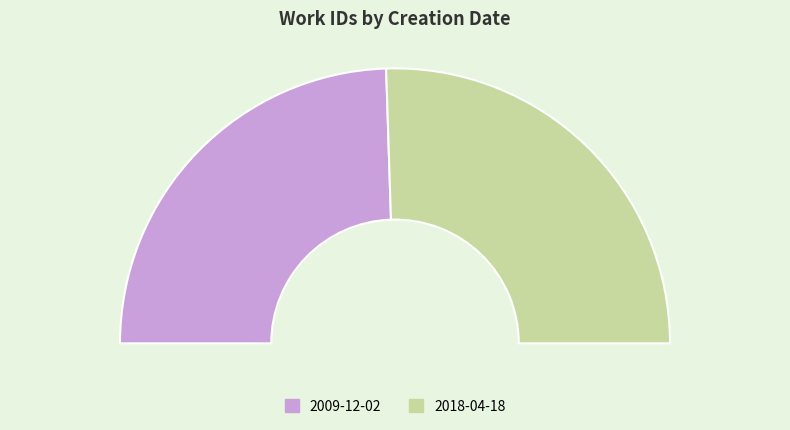

To the nearest percent, what is the average slice percentage?

50%